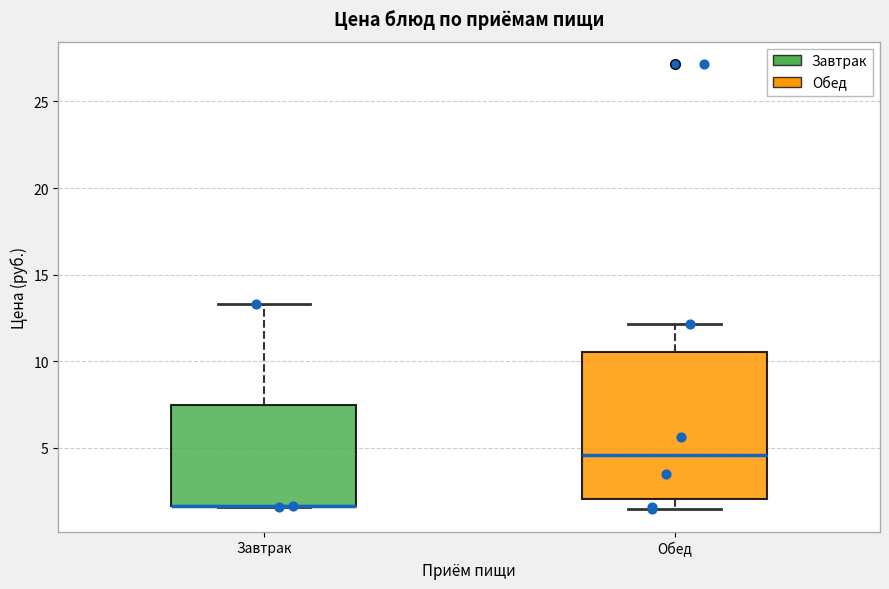

Reading left to right, read every box against the y-axis: the position of its median line, the range the box covers, and the ends of its whiskers. The values are not printed on the chart, so give them approximately, as read against the axis.

Завтрак: median 1.5 (drawn on the box's lower edge), box 1.5 to 7.5, whiskers 1.5 to 13.5
Обед: median 4.5, box 2.0 to 10.5, whiskers 1.5 to 12.0